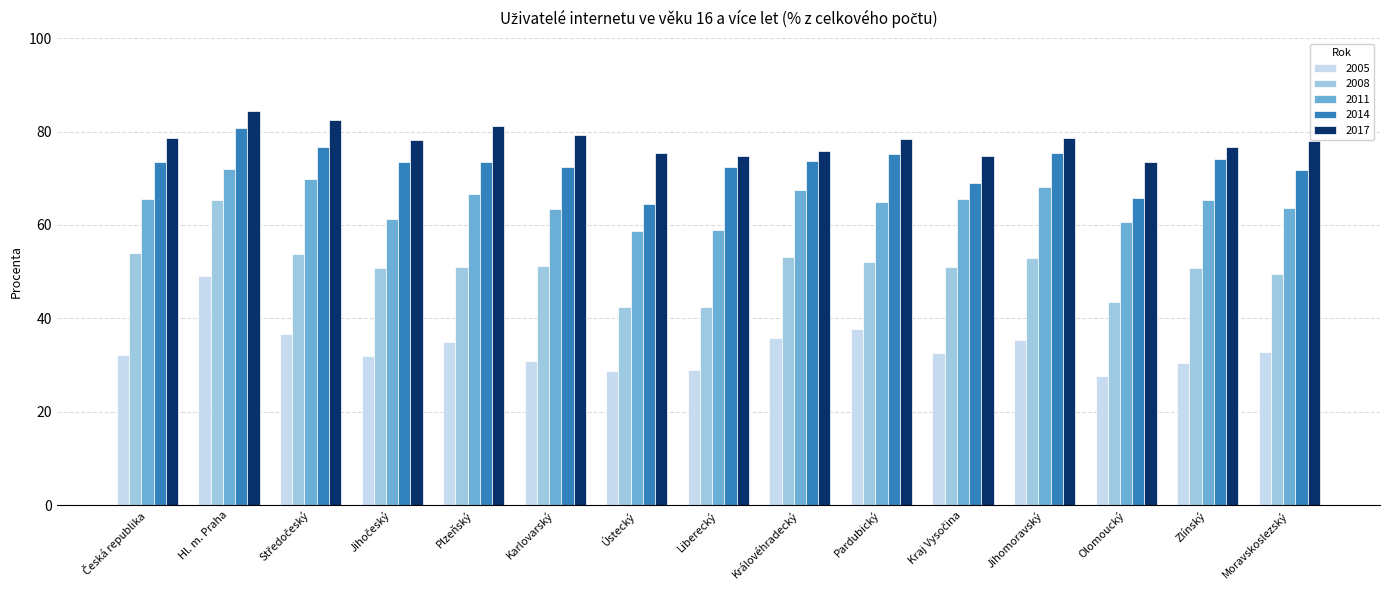

Which category has the highest value in the 2014 series?

Hl. m. Praha